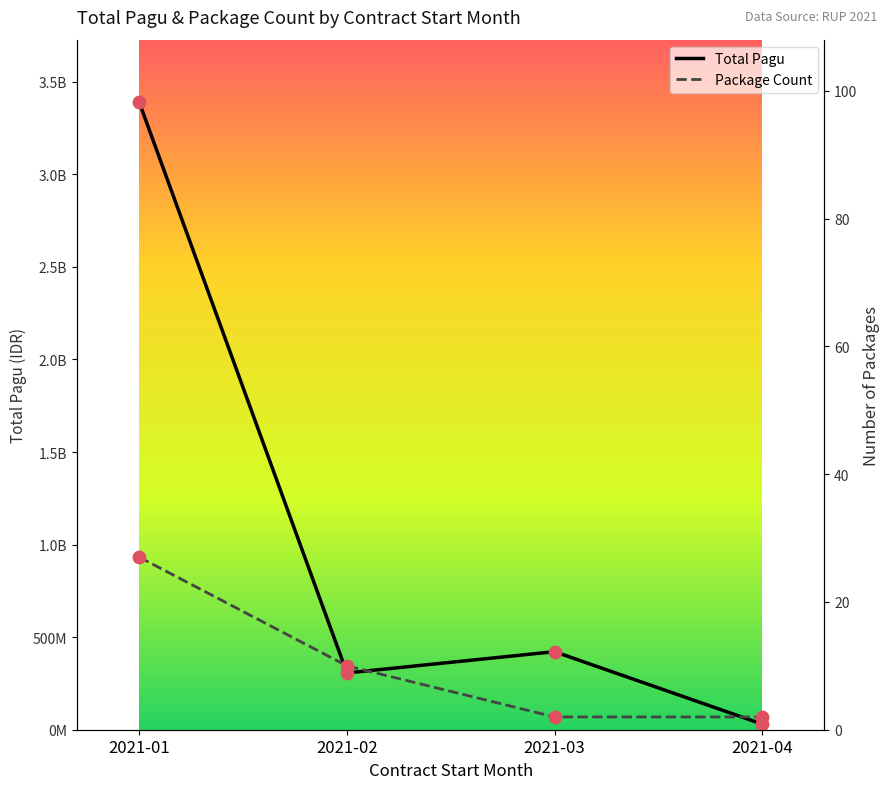

What are all the series names shown in the legend?

Total Pagu, Package Count